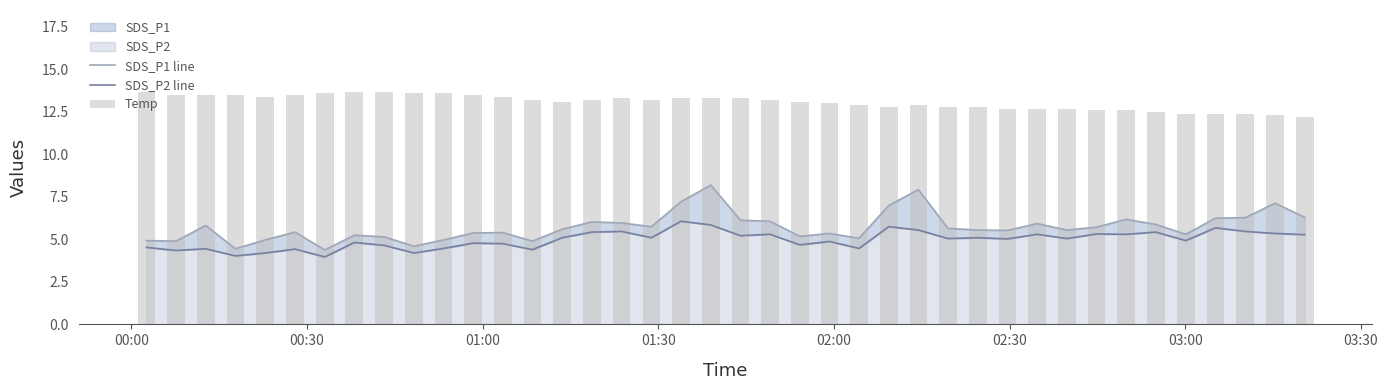

Which series has the largest total across all categories?

Temp